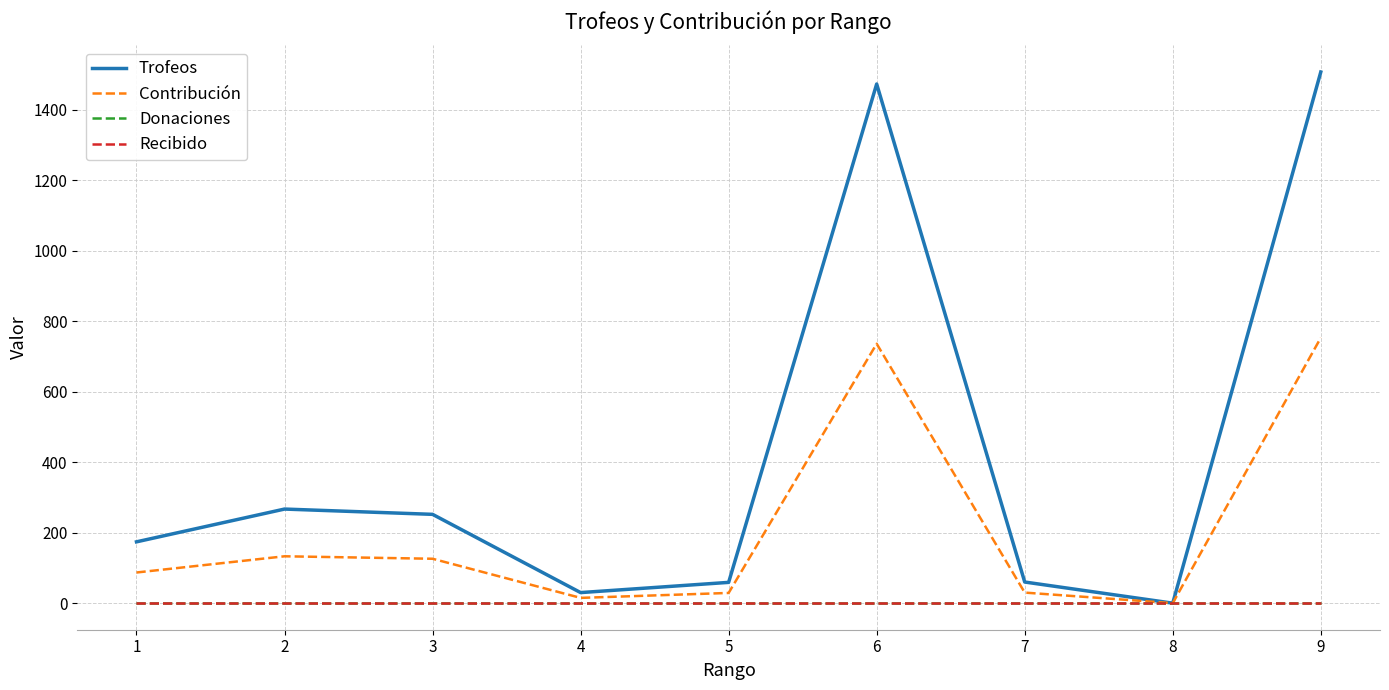

Which category has the lowest value in the Recibido series?

1